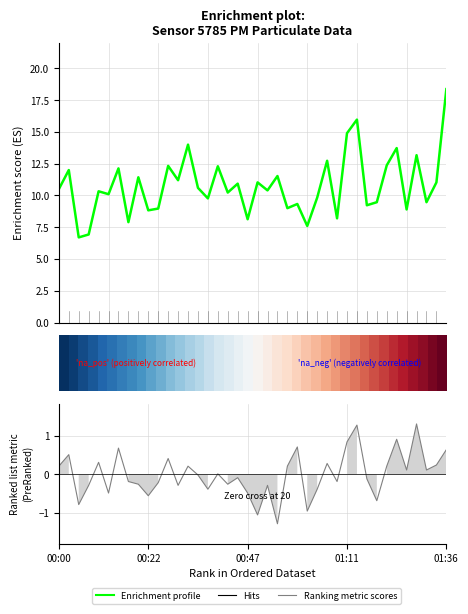

What is the sum of all Enrichment profile values?

431.6